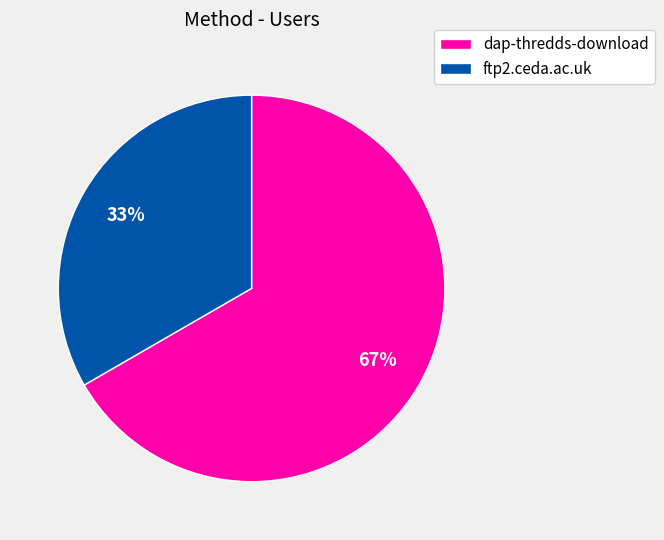

Count the number of slices in the pie.

2